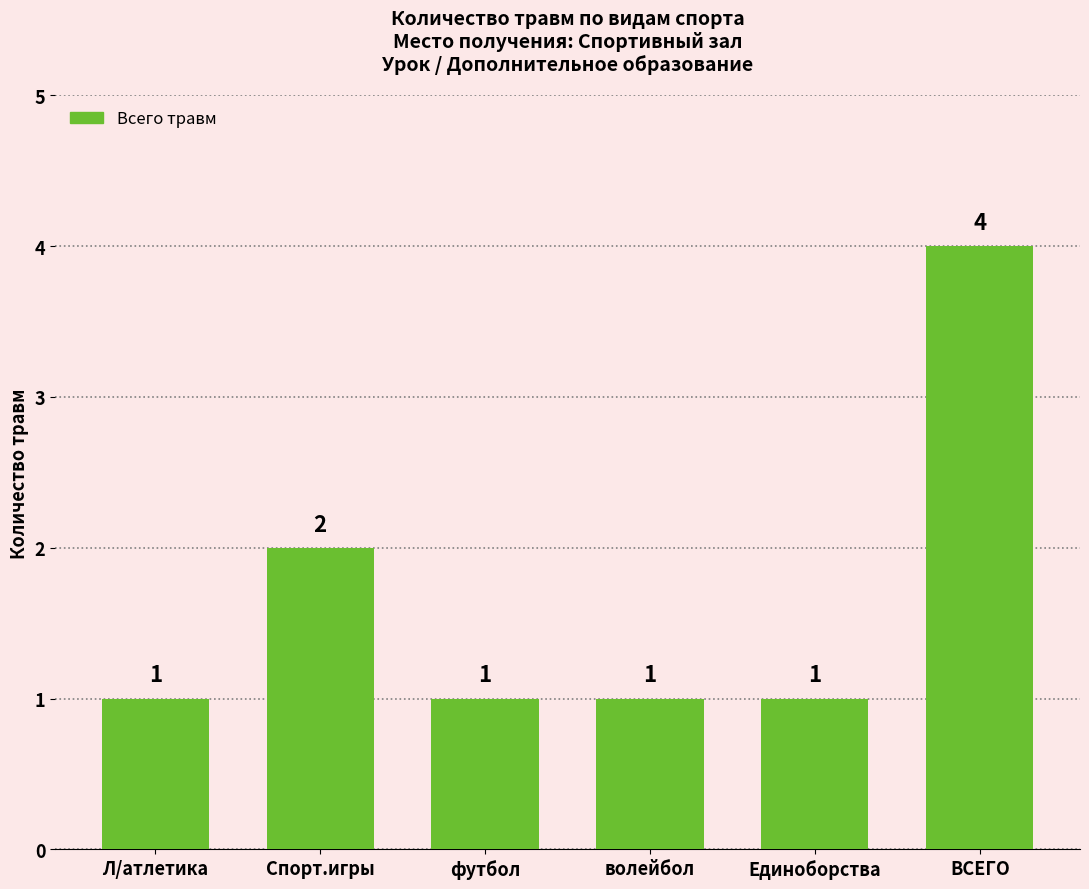

What is the value of the 1st bar from the left?

1